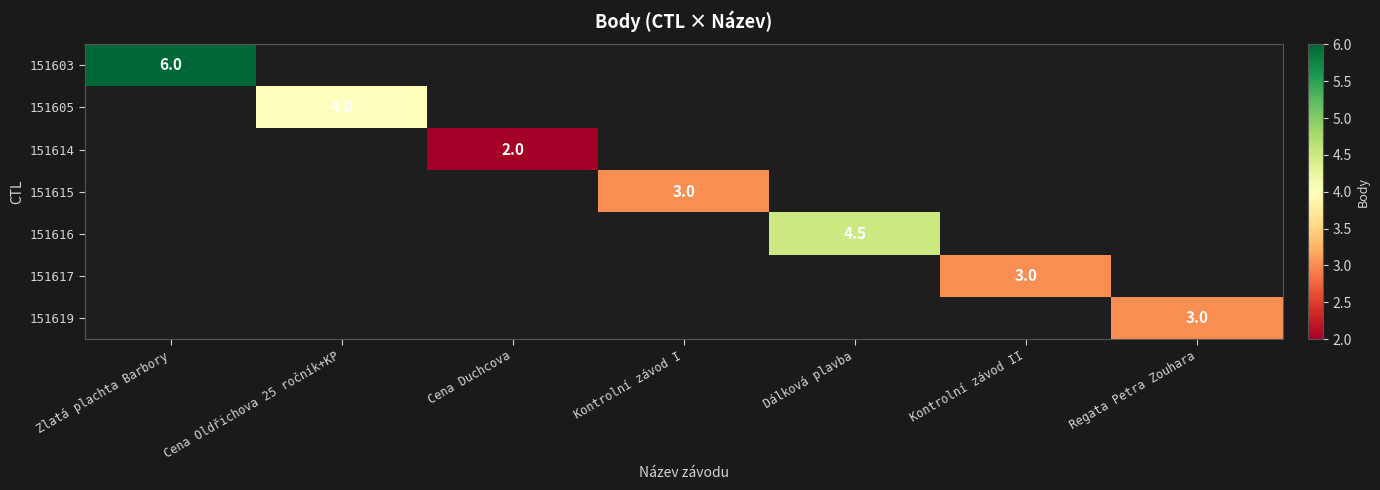

Which series has the widest spread of values?

151603